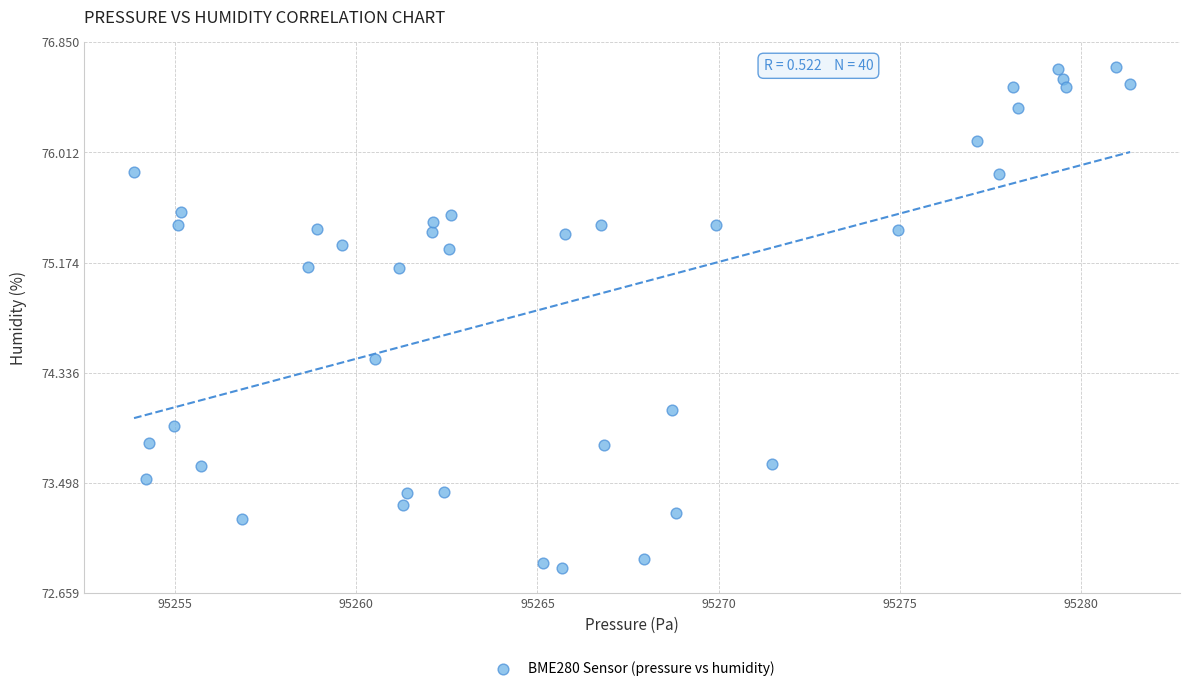

What is the range of X values (max minus min)?

27.5